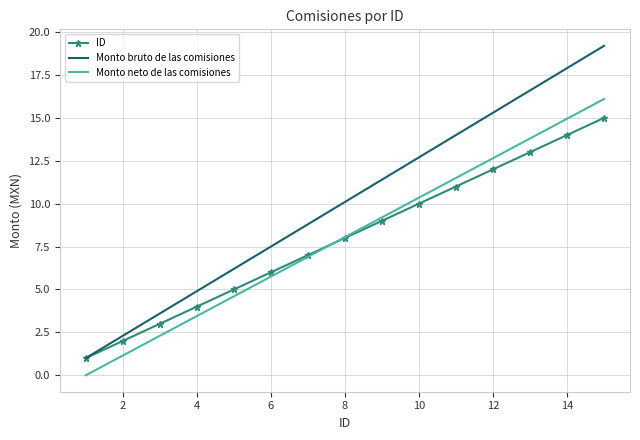

True or false: Monto neto de las comisiones and Monto bruto de las comisiones cross at least once.

False